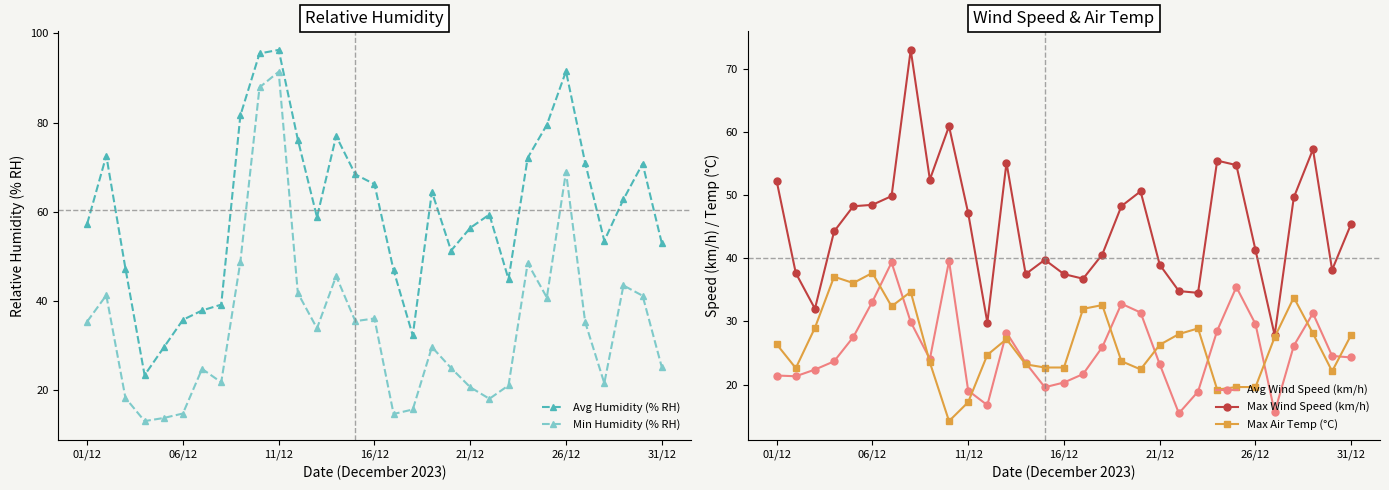

True or false: Avg Humidity (% RH) and Min Humidity (% RH) intersect in this chart.

False